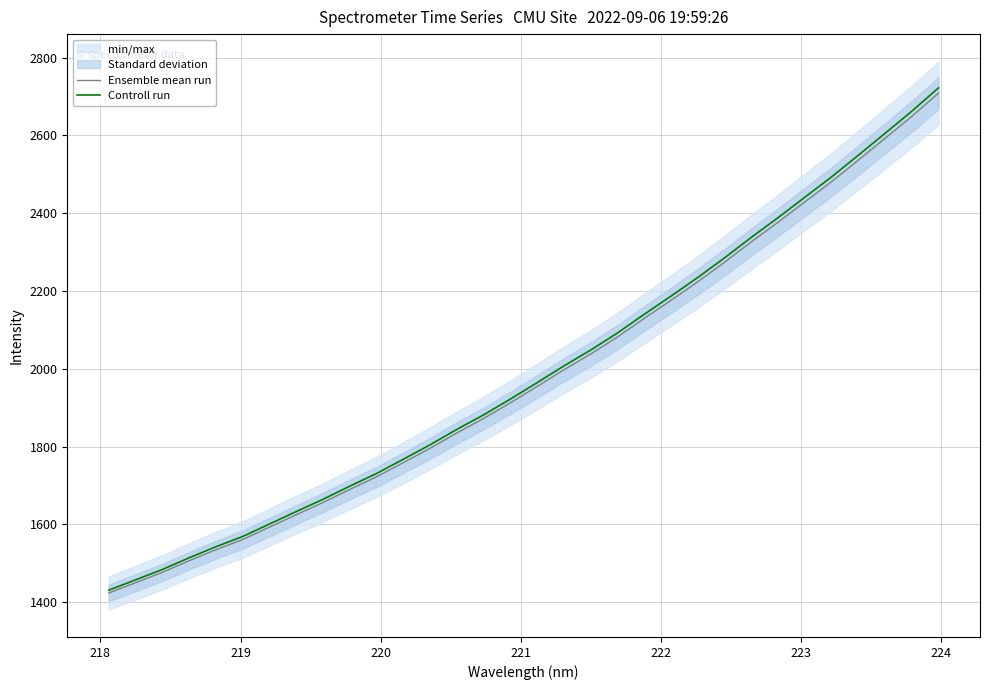

Which series has the widest spread of values?

Controll run